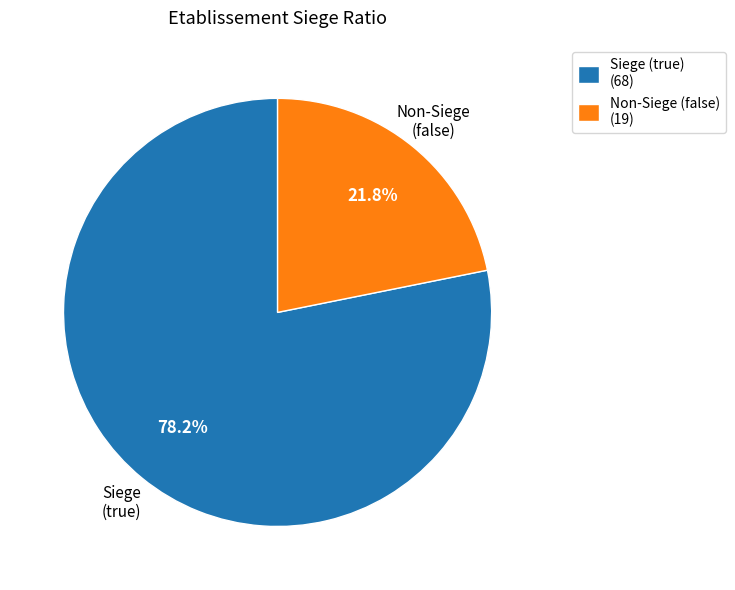

Between Siege (true) (68) and Non-Siege (false) (19), which is larger?

Siege (true) (68)